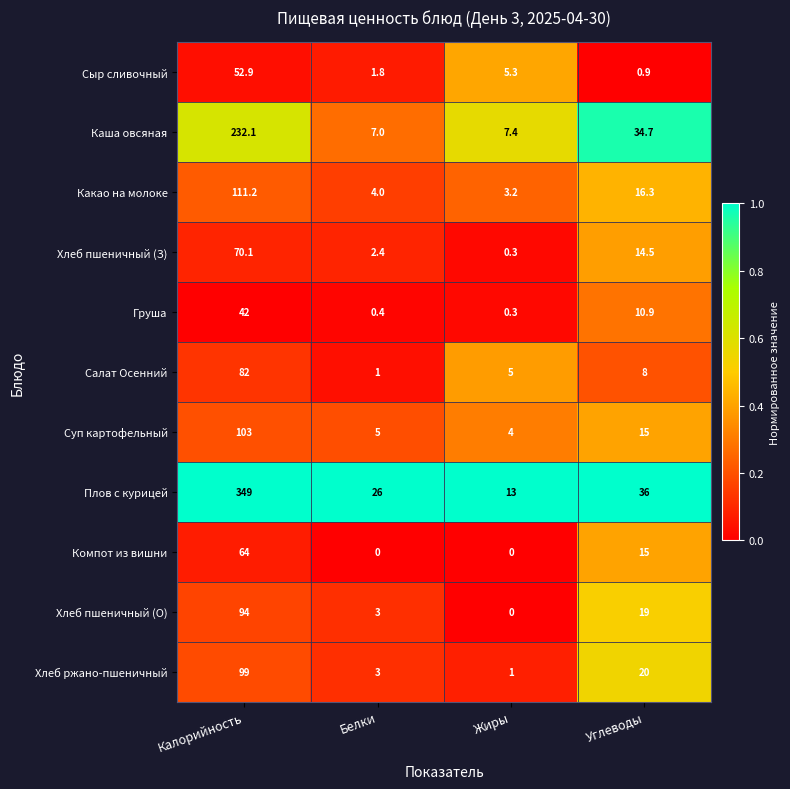

What is the difference between the maximum and minimum values in the Хлеб пшеничный (З) series?

69.8